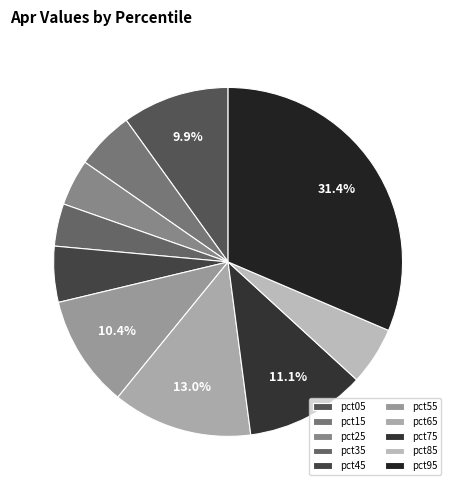

To the nearest percent, what percentage of the pie is pct35?

4%